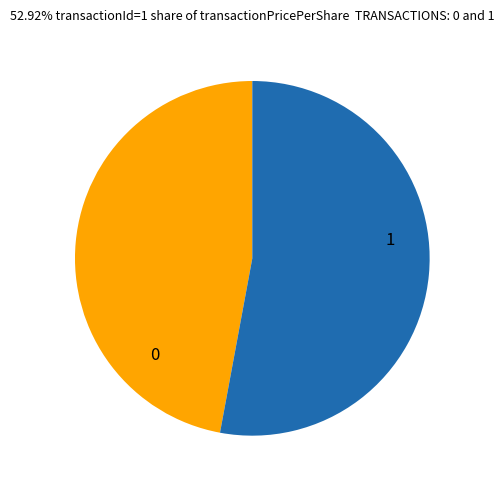

Count the number of slices in the pie.

2